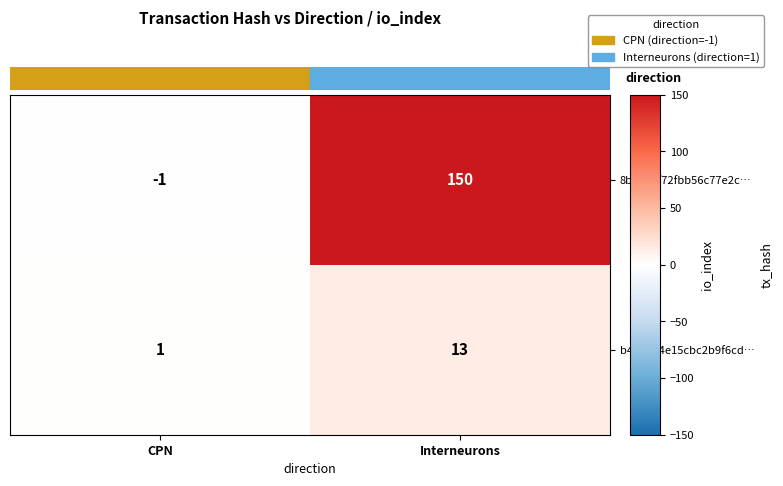

How many data points does each series have?

2